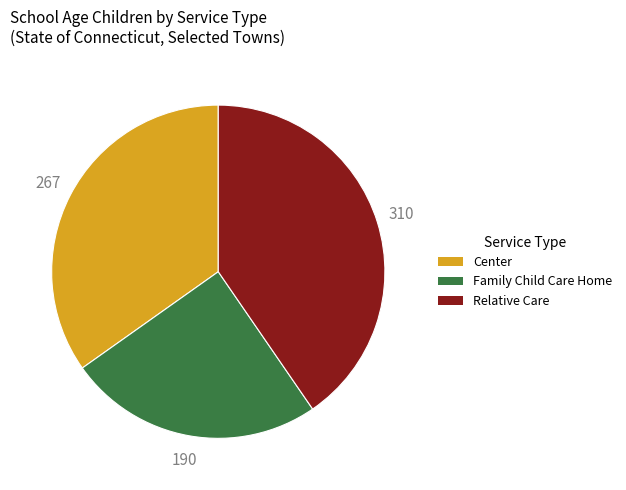

Does any single category account for the majority?

No